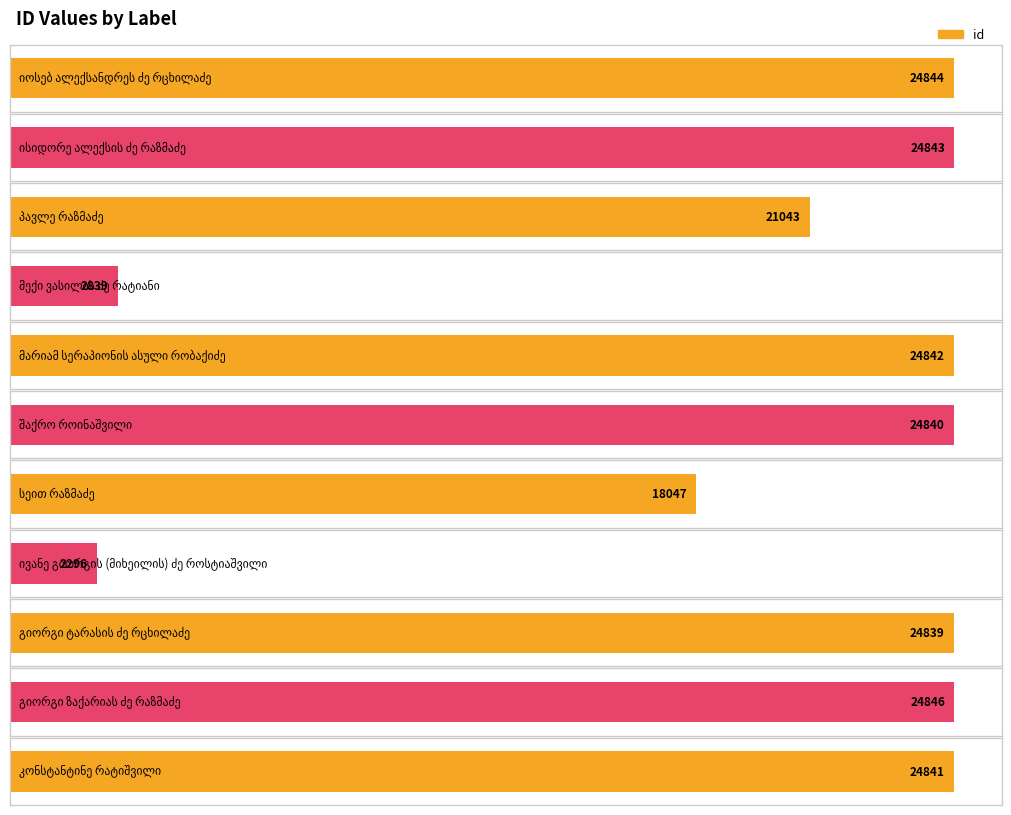

What is the difference between the maximum and second lowest values?

22007